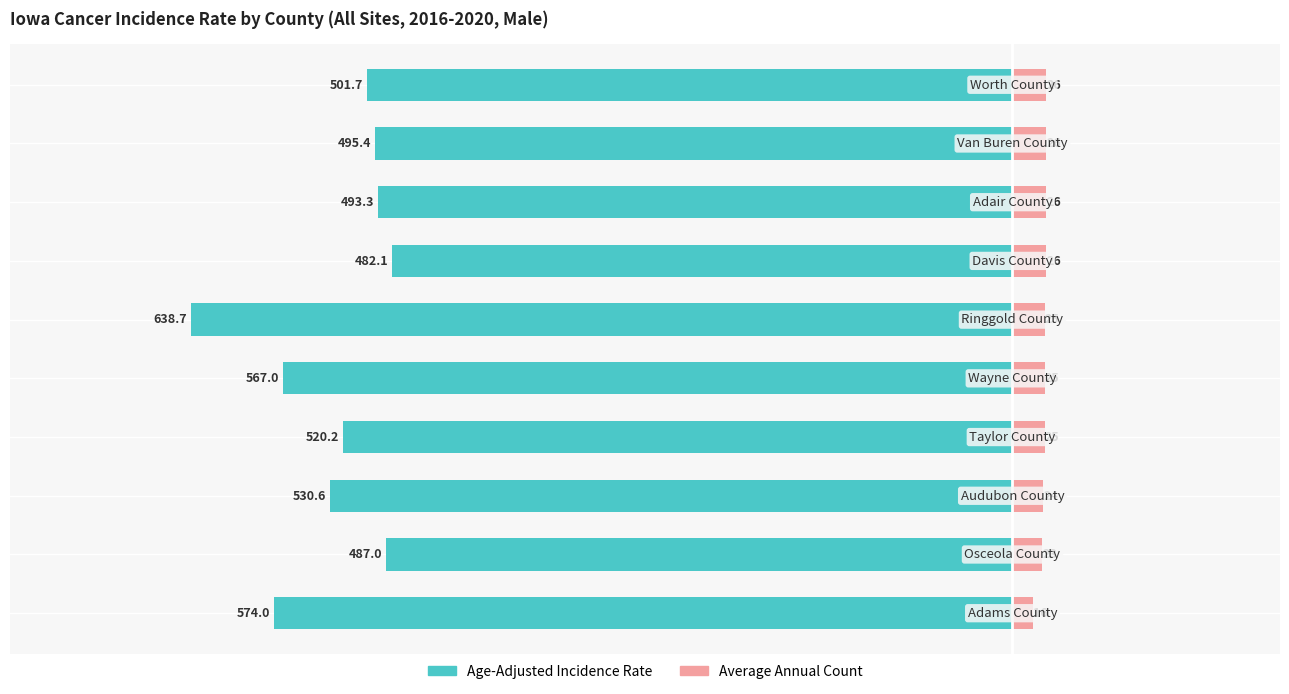

How many values in the Average Annual Count series exceed 25?

4